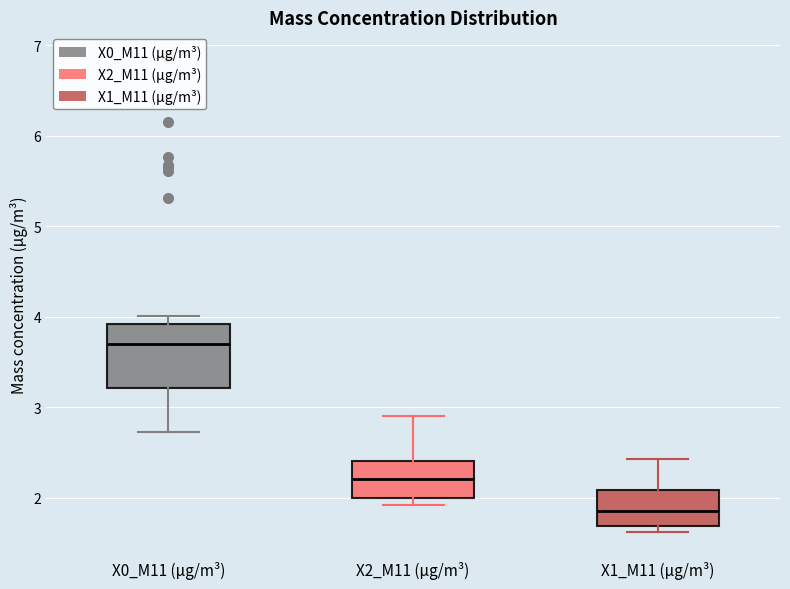

Reading left to right, read every box against the y-axis: the position of its median line, the range the box covers, and the ends of its whiskers. The values are not printed on the chart, so give them approximately, as read against the axis.

X0_M11 (μg/m³): median 3.7, box 3.2 to 3.9, whiskers 2.7 to 4.0
X2_M11 (μg/m³): median 2.2, box 2.0 to 2.4, whiskers 1.9 to 2.9
X1_M11 (μg/m³): median 1.9, box 1.7 to 2.1, whiskers 1.6 to 2.4